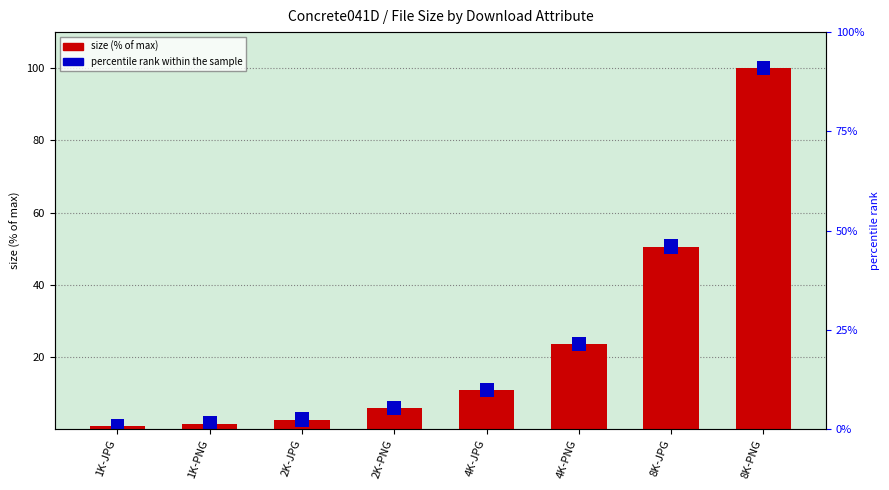

At 2K-JPG, list the series in order from largest to smallest.

percentile rank within the sample, size (% of max)